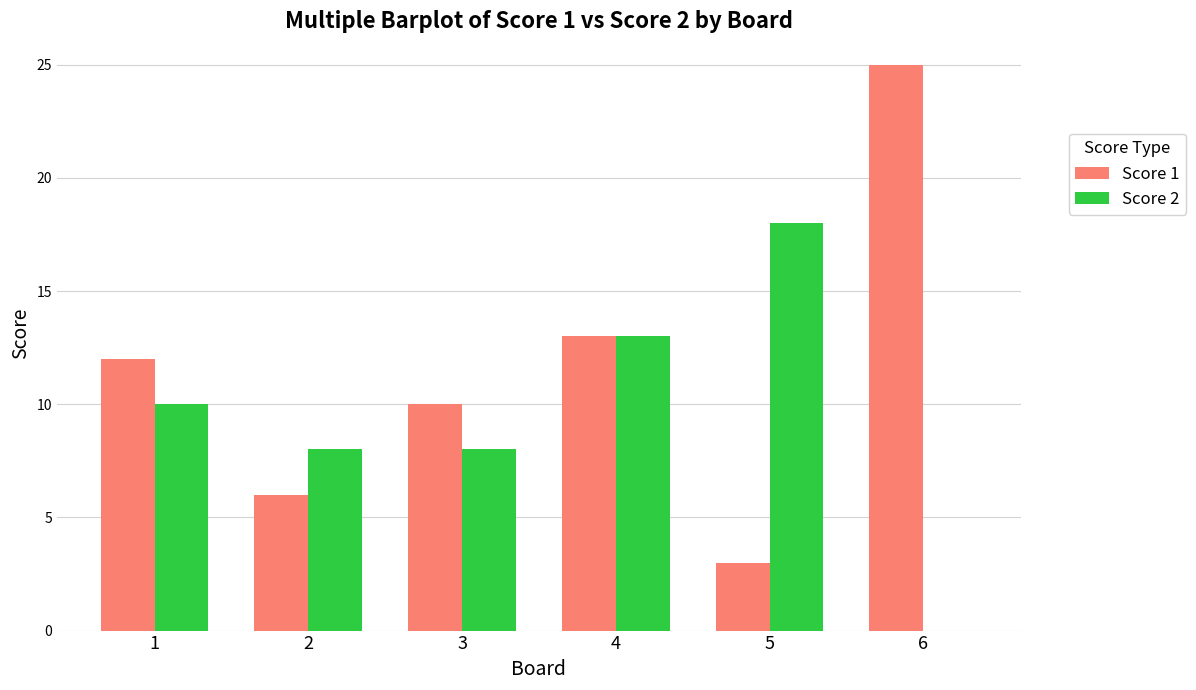

Read the Score 1 value at 4, to the nearest 5.

15